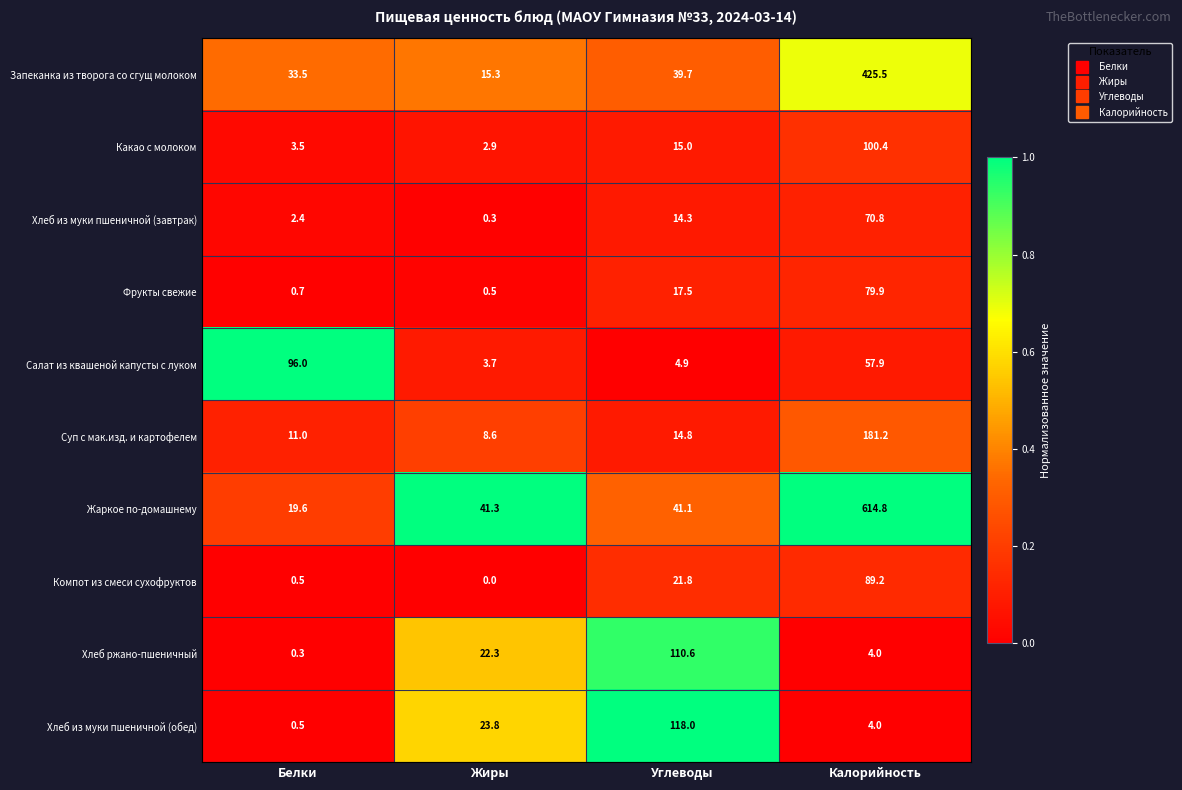

Which series changed the most between Белки and Жиры?

Салат из квашеной капусты с луком